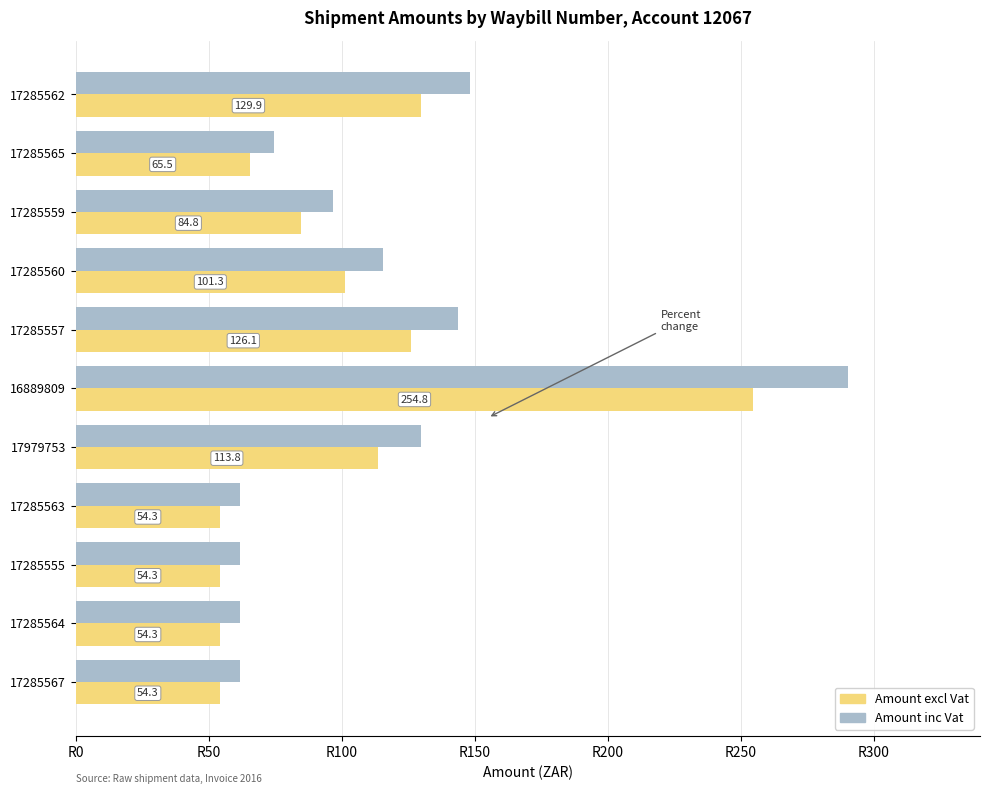

Is the value of Amount excl Vat at 17285565 greater than the value of Amount inc Vat at 16889809?

No